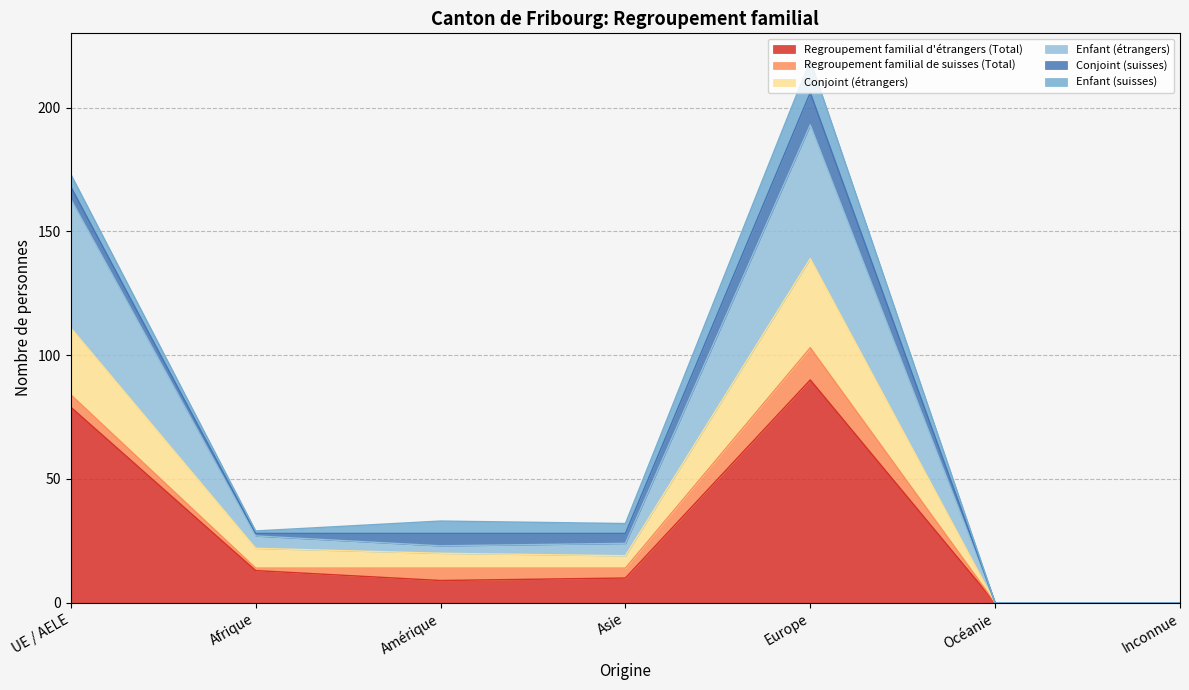

What position from the right is UE / AELE?

7